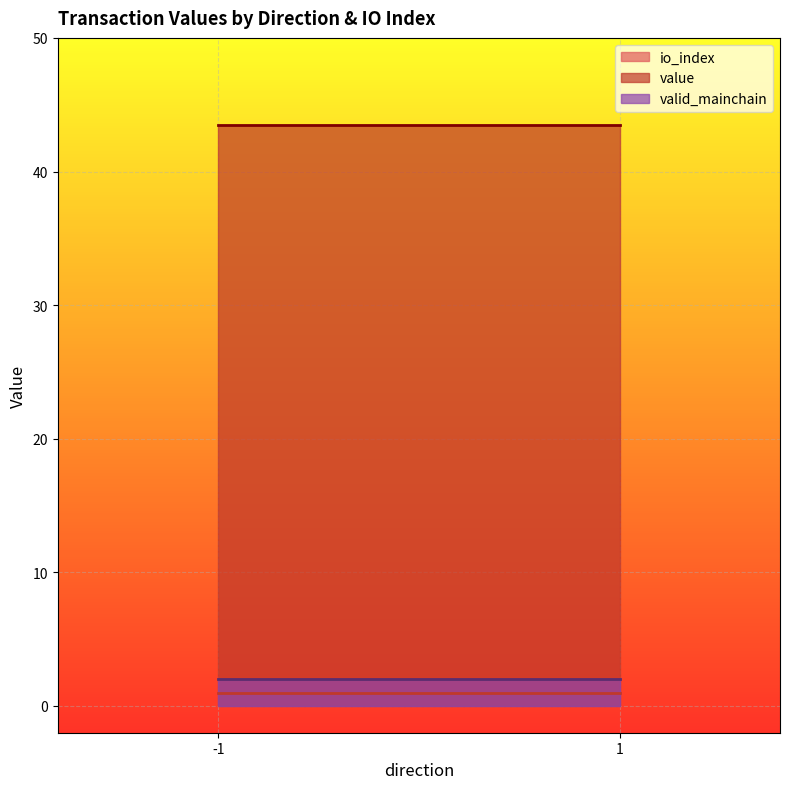

True or false: valid_mainchain and io_index intersect in this chart.

False